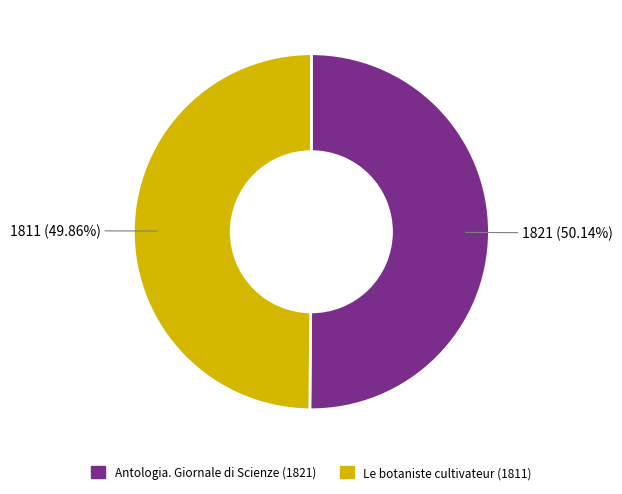

Does any single category account for the majority?

Yes